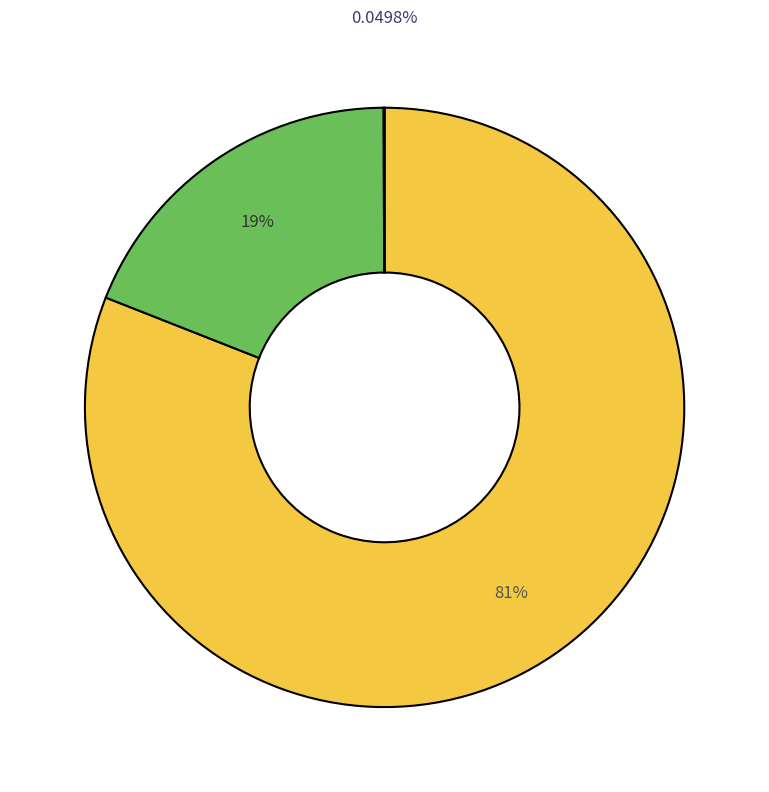

Does any single category account for the majority?

Yes